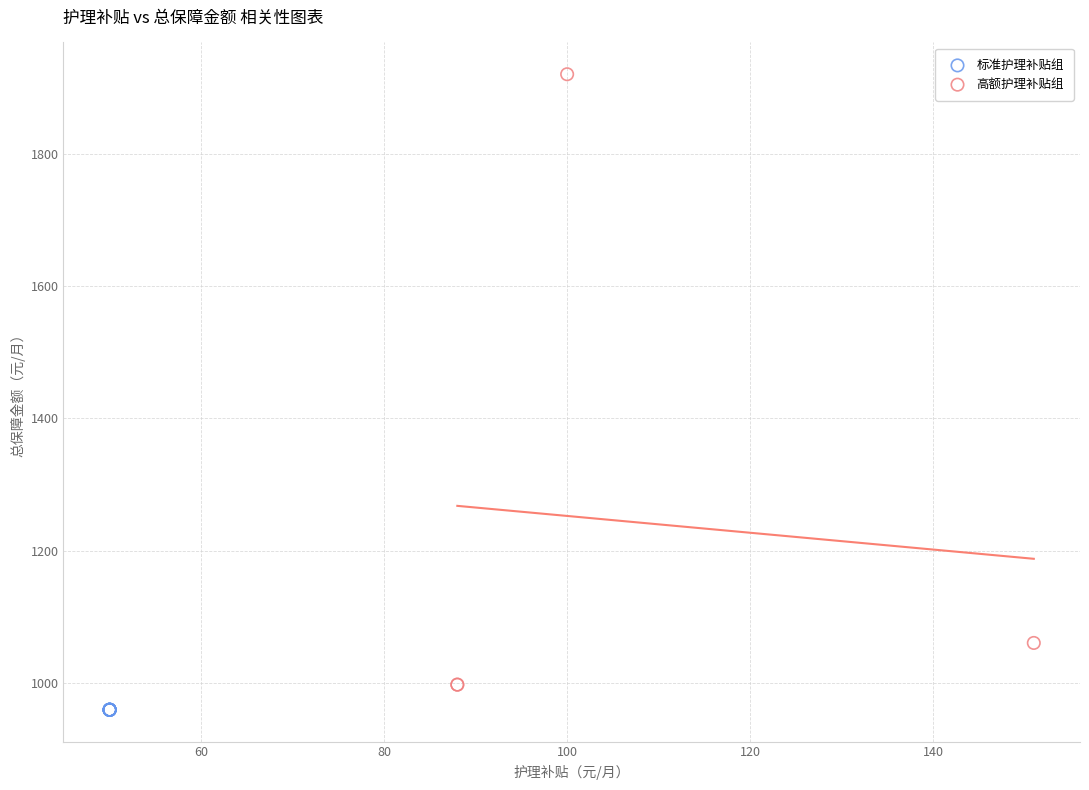

Which series contains the highest Y value?

高额护理补贴组